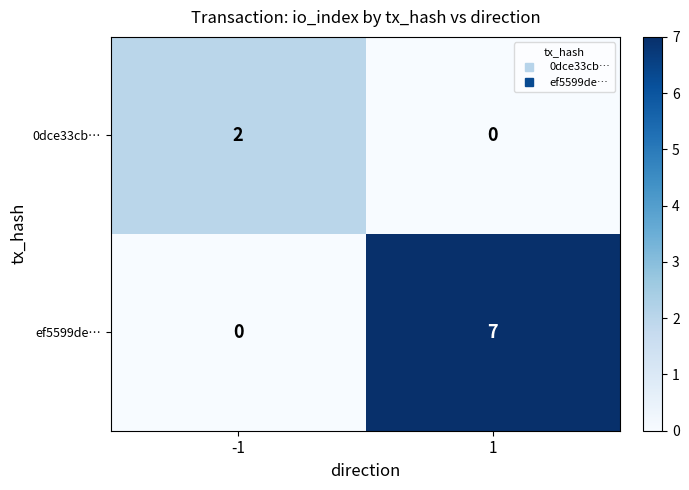

Which series has the largest total across all categories?

ef5599de…